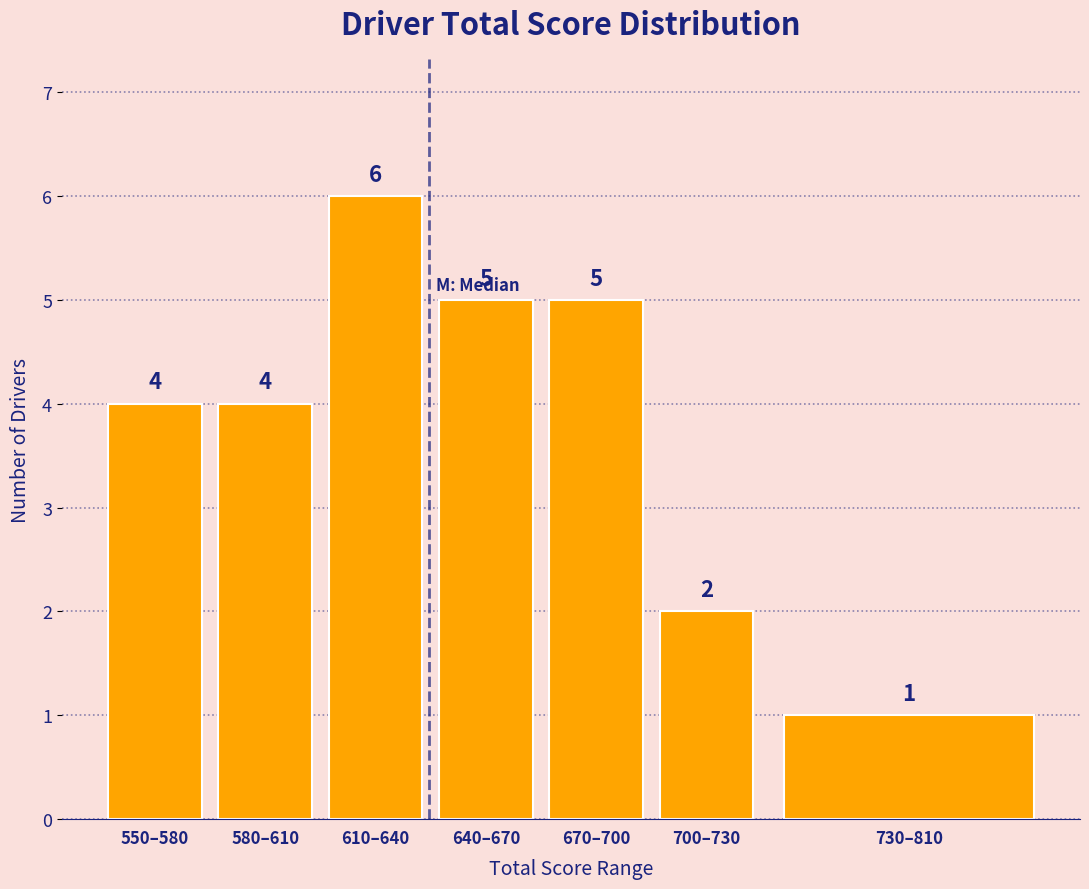

Reading right to left, transcribe all the data shown in this chart.

1	2	5	5	6	4	4